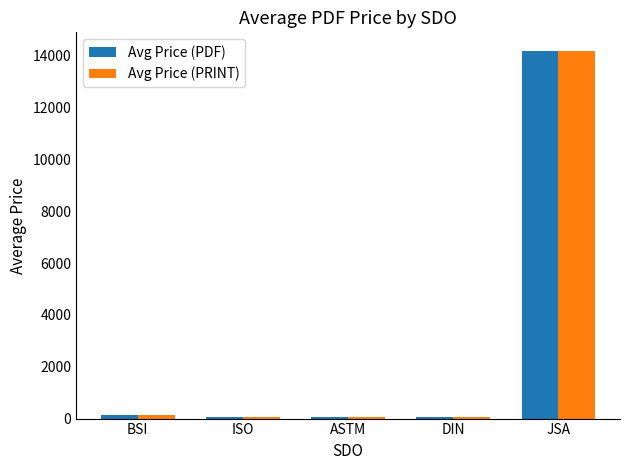

The Avg Price (PRINT) series shows 14200.0 at JSA. True or false?

True